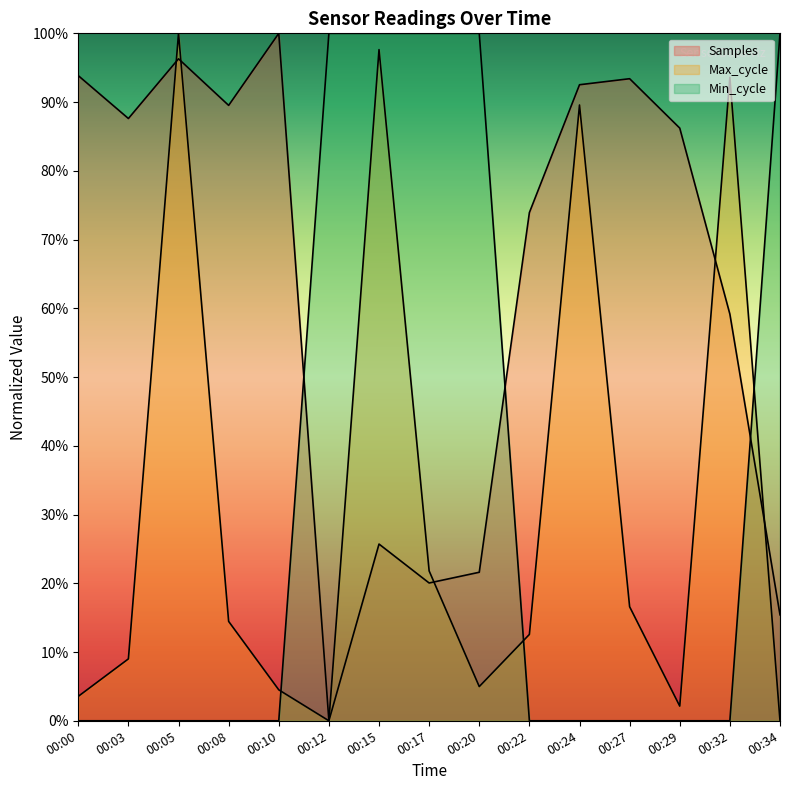

What is the greatest value displayed?

100.0